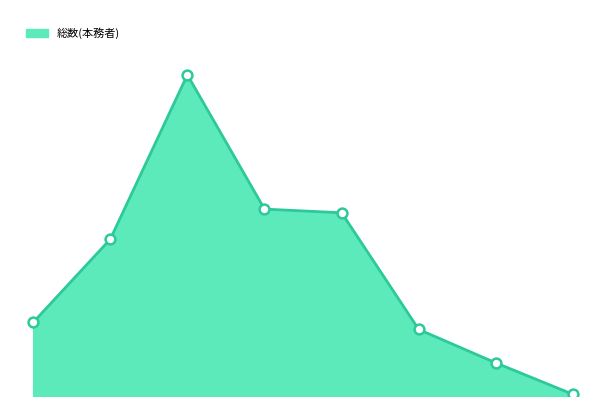

Is this an area chart (filled region under the line)?

Yes